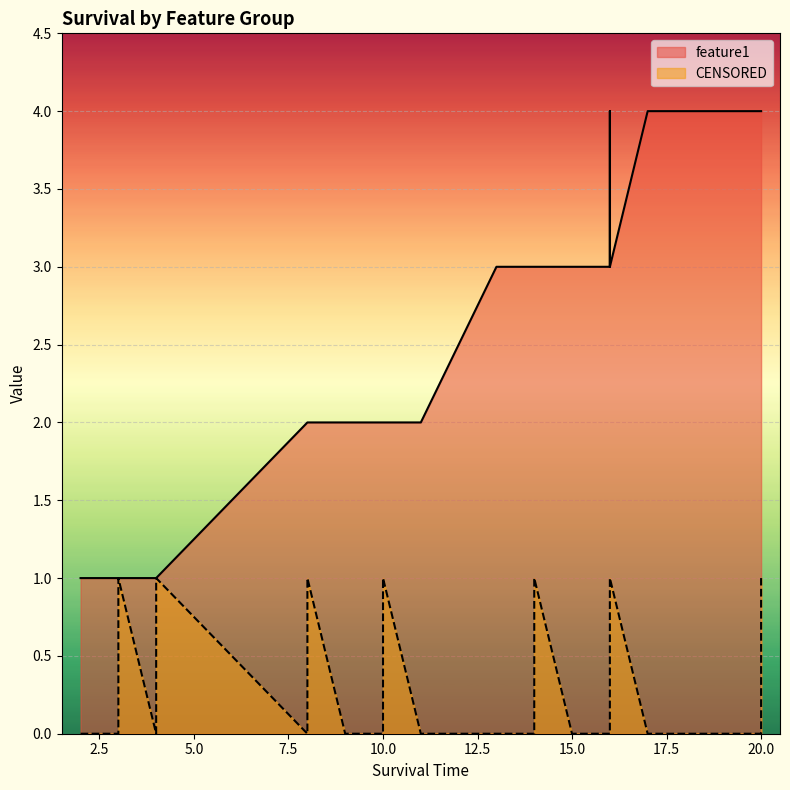

How many distinct data groups are displayed?

2